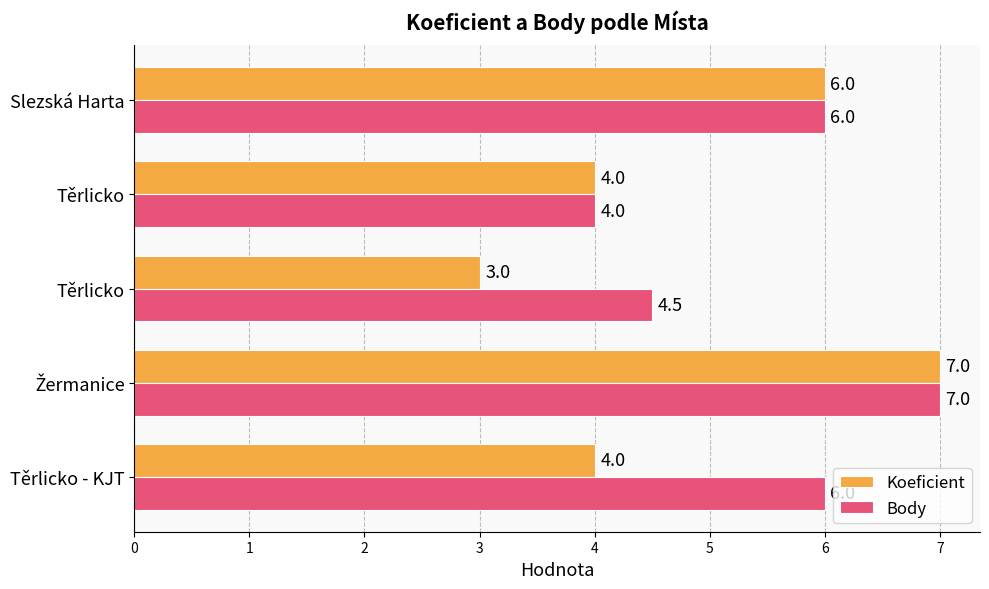

Where does the Koeficient series first go above 4?

Žermanice